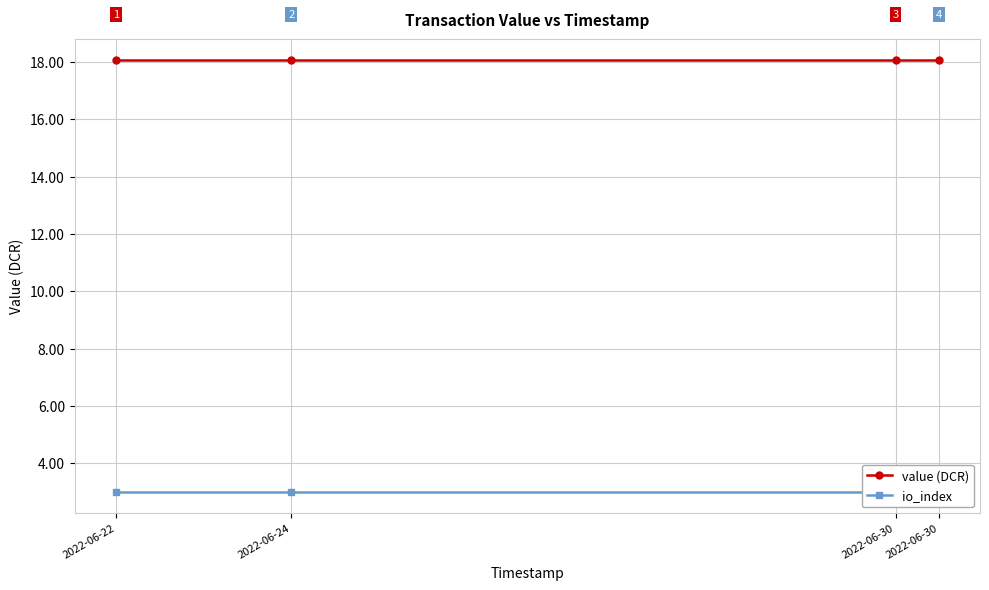

At which label is io_index closest to 3?

2022-06-22